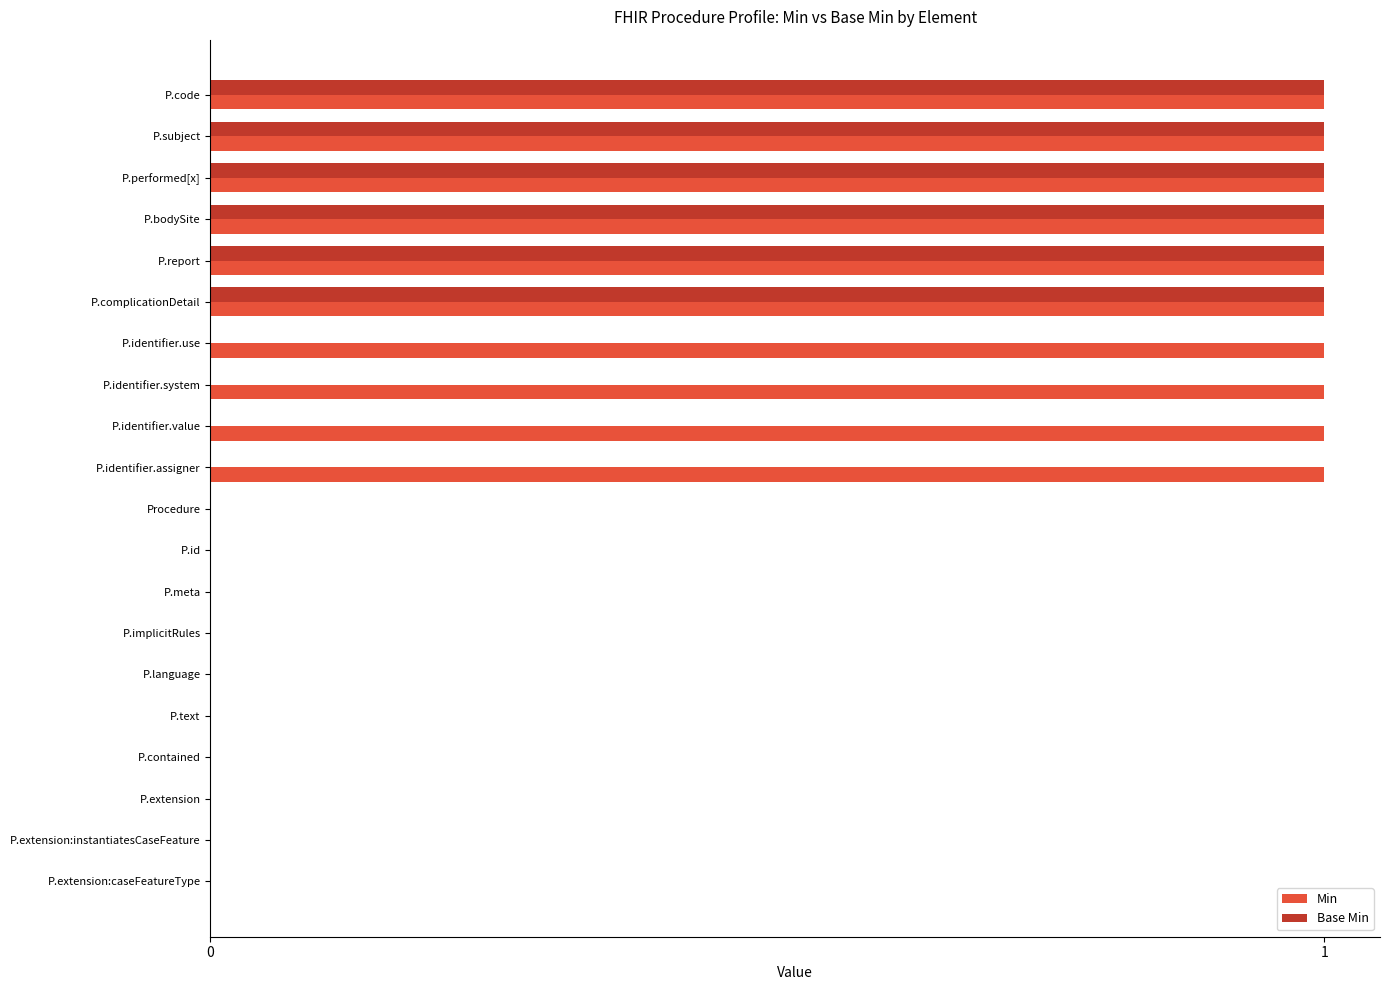

The Base Min series shows 0 at P.implicitRules. True or false?

True